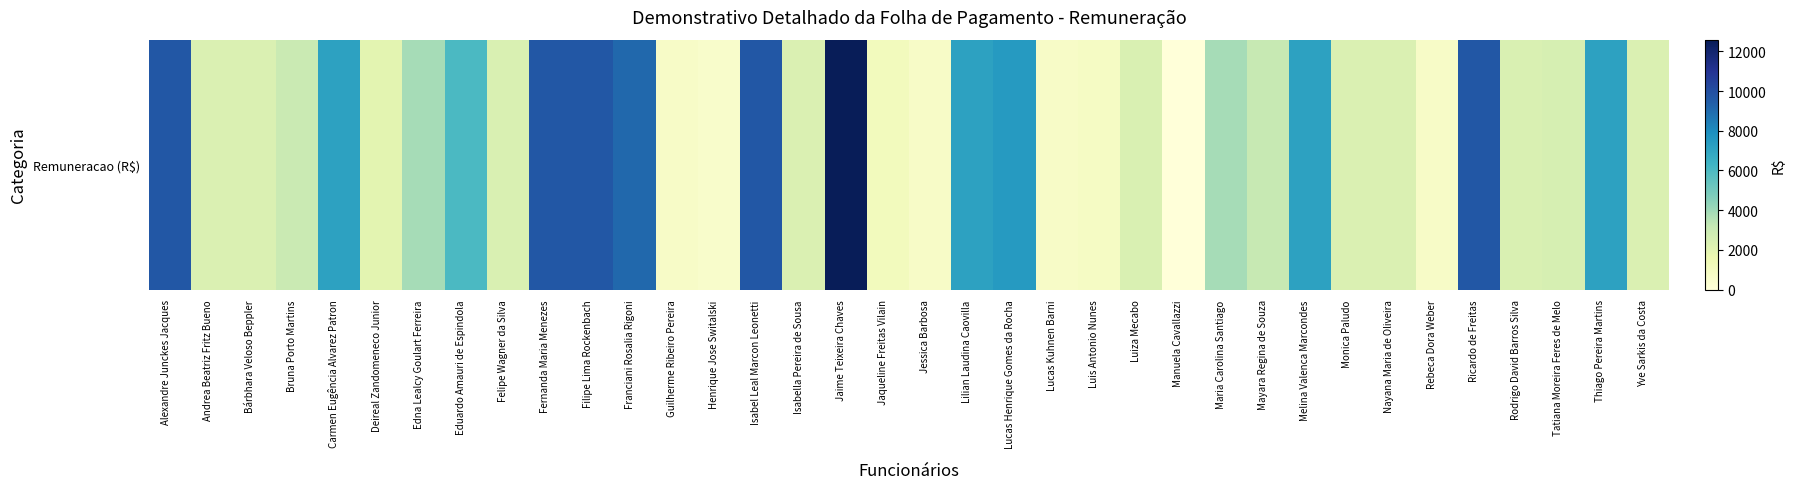

List the labels in order of value, smallest first.

Manuela Cavallazzi, Henrique Jose Switalski, Guilherme Ribeiro Pereira, Jessica Barbosa, Lucas Kuhnen Barni, Rebeca Dora Weber, Luis Antonio Nunes, Jaqueline Freitas Vilain, Deireal Zandomeneco Junior, Andrea Beatriz Fritz Bueno, Bárbhara Veloso Beppler, Isabella Pereira de Sousa, Monica Paludo, Nayana Maria de Oliveira, Yve Sarkis da Costa, Felipe Wagner da Silva, Luiza Mecabo, Rodrigo David Barros Silva, Tatiana Moreira Feres de Melo, Bruna Porto Martins, Mayara Regina de Souza, Edna Lealcy Goulart Ferreira, Maria Carolina Santiago, Eduardo Amauri de Espindola, Carmen Eugência Alvarez Patron, Lilian Laudina Caovilla, Melina Valenca Marcondes, Thiago Pereira Martins, Lucas Henrique Gomes da Rocha, Franciani Rosalia Rigoni, Alexandre Junckes Jacques, Fernanda Maria Menezes, Filipe Lima Rockenbach, Isabel Leal Marcon Leonetti, Ricardo de Freitas, Jaime Teixeira Chaves